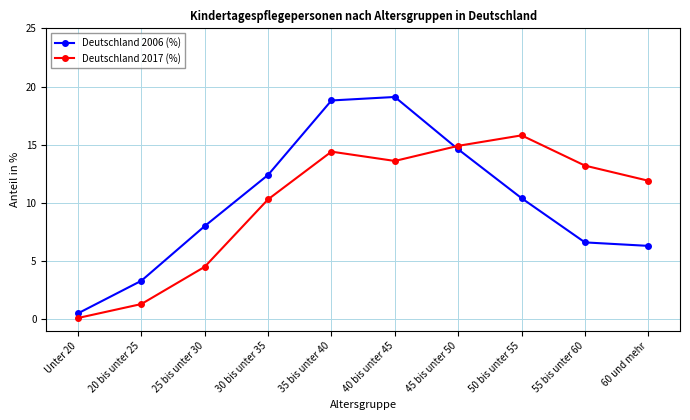

What is the difference between the second highest and second lowest values in the Deutschland 2017 (%) series?

13.6